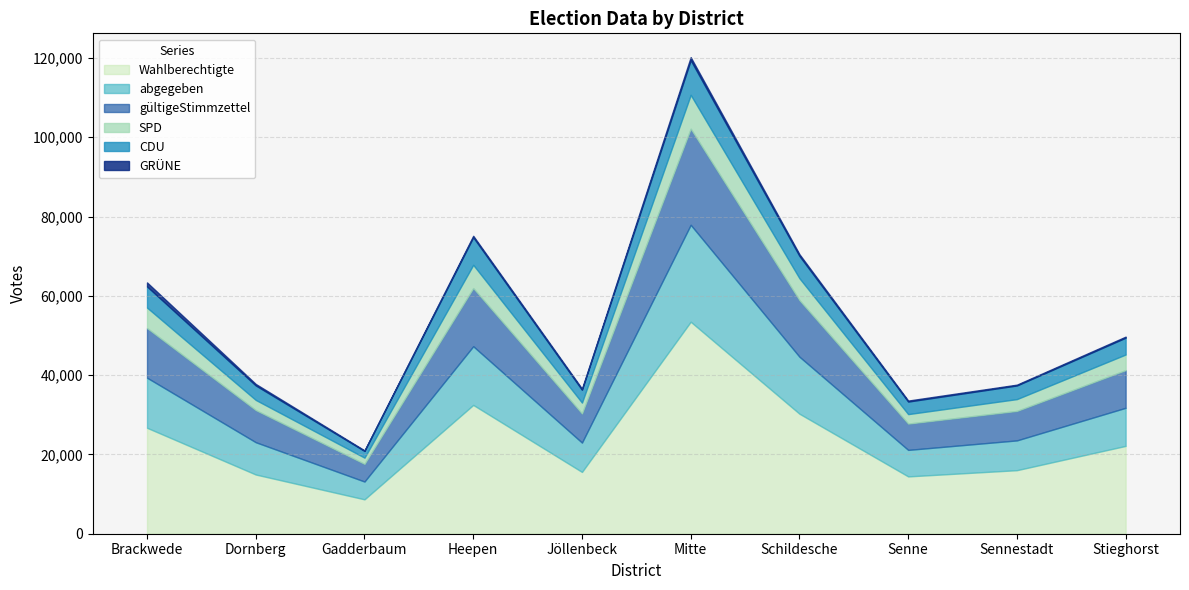

Which series has the largest range (max minus min)?

Wahlberechtigte